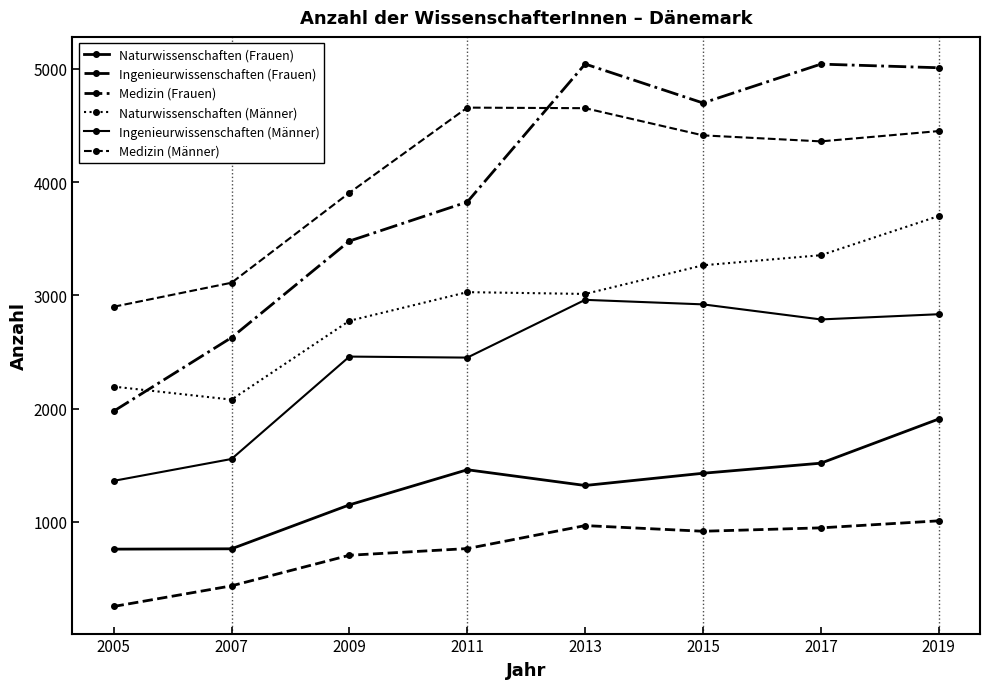

At how many categories does at least one series exceed 1852?

8